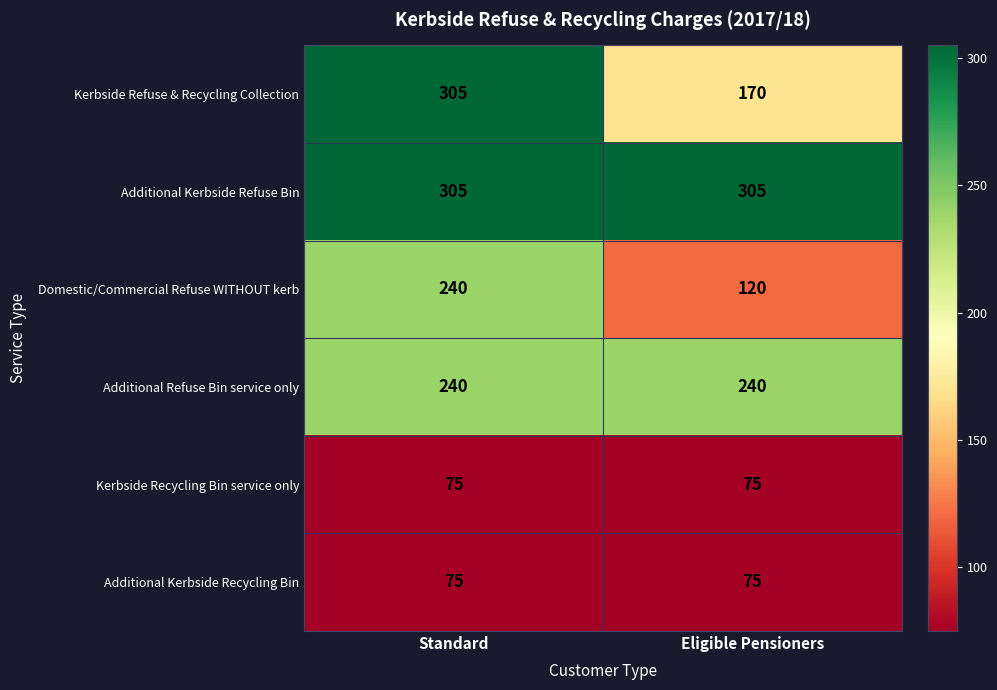

What is the approximate value of Additional Kerbside Refuse Bin at Standard?

305